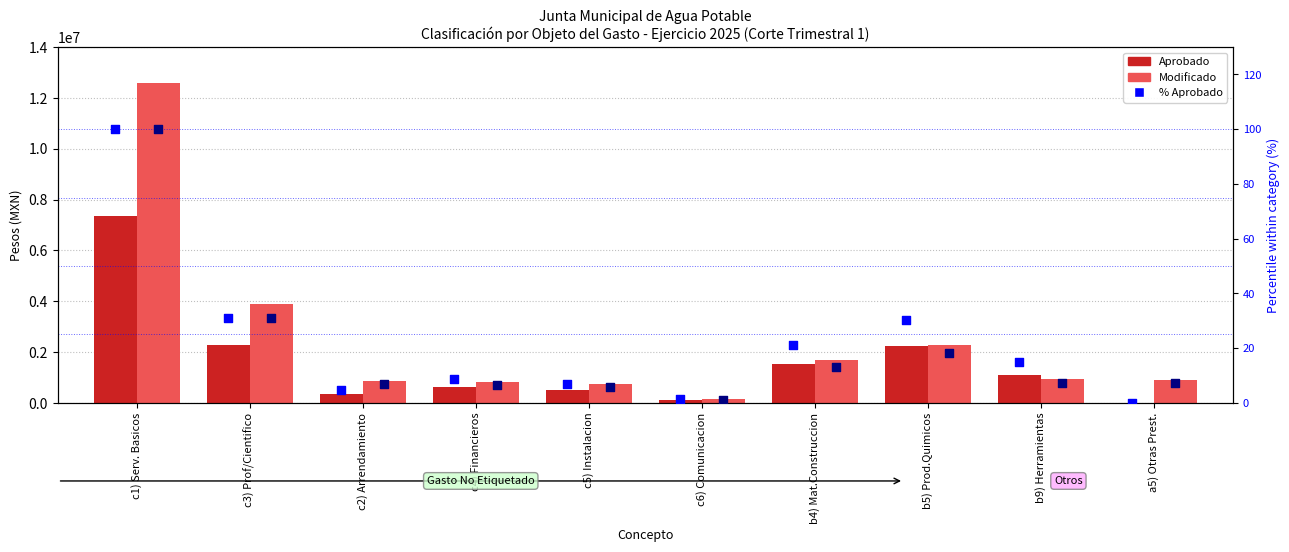

Which series reaches the maximum Y coordinate?

Modificado